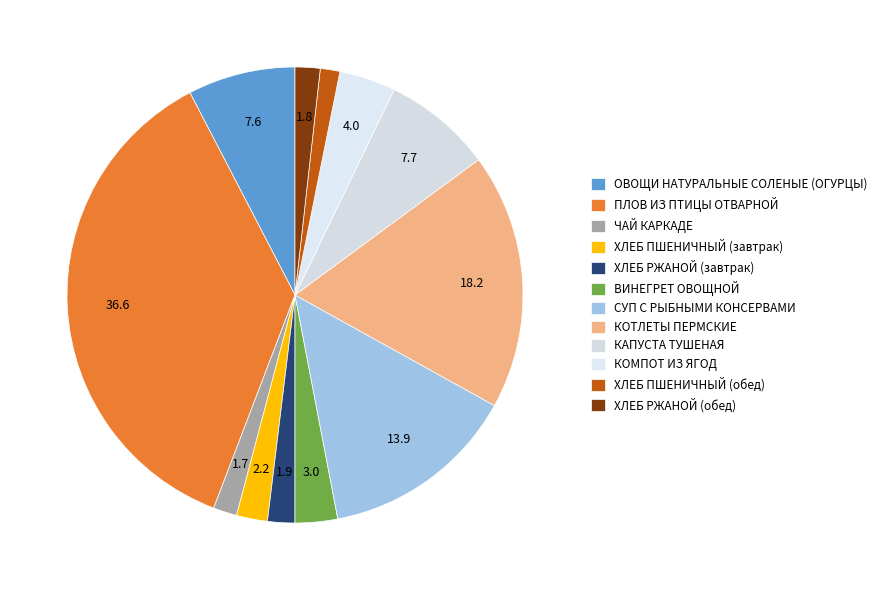

True or false: ХЛЕБ РЖАНОЙ (завтрак) accounts for 2% of the total.

True